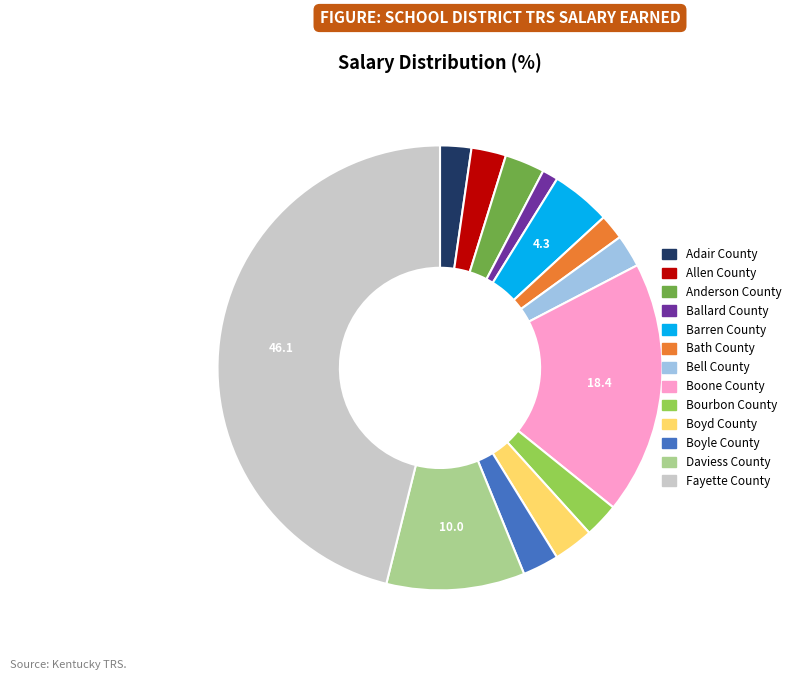

Is there a majority slice in this chart?

No